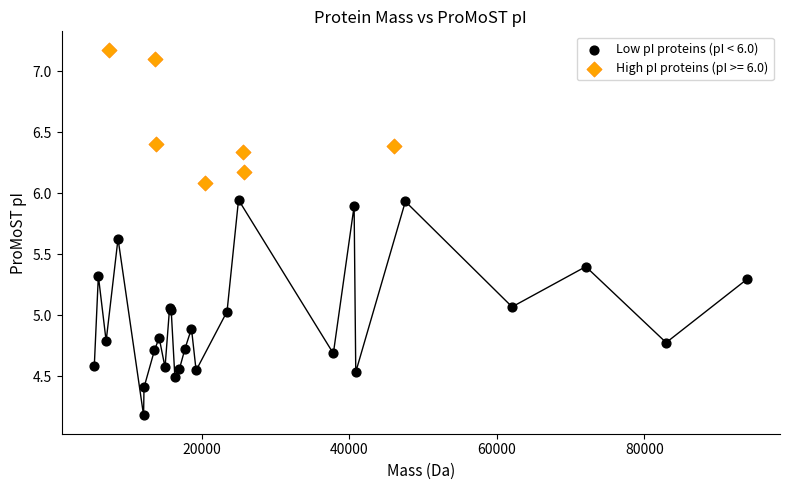

Which series contains the lowest Y value?

Low pI proteins (pI < 6.0)